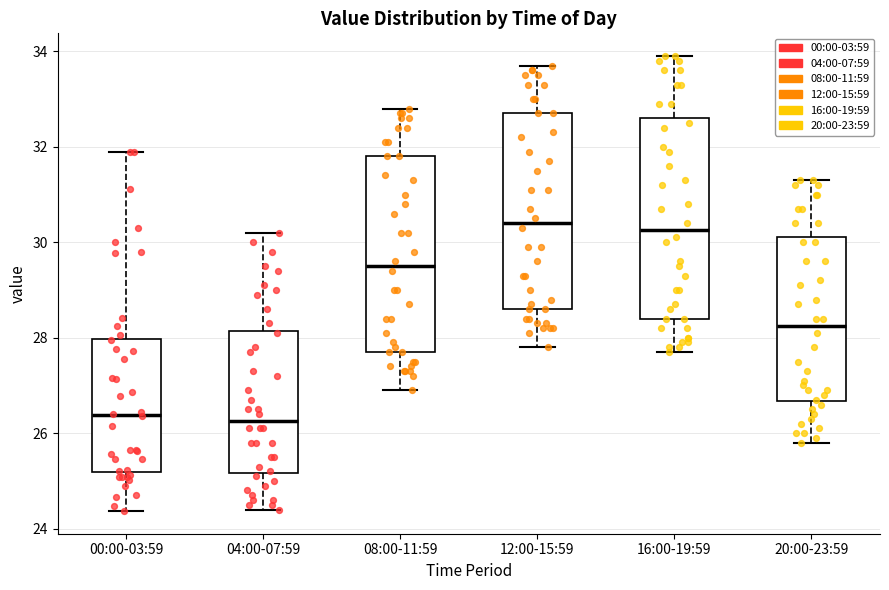

Reading left to right, transcribe this box plot: for each box, give where its median line is, the range the box spans, and where its two whiskers end, as read against the y-axis. The values are not printed on the chart, so give them approximately, as read against the axis.

00:00-03:59: median 26.4, box 25.2 to 28.0, whiskers 24.4 to 32.0
04:00-07:59: median 26.2, box 25.2 to 28.2, whiskers 24.4 to 30.2
08:00-11:59: median 29.6, box 27.8 to 31.8, whiskers 27.0 to 32.8
12:00-15:59: median 30.4, box 28.6 to 32.8, whiskers 27.8 to 33.8
16:00-19:59: median 30.2, box 28.4 to 32.6, whiskers 27.8 to 34.0
20:00-23:59: median 28.2, box 26.6 to 30.2, whiskers 25.8 to 31.4